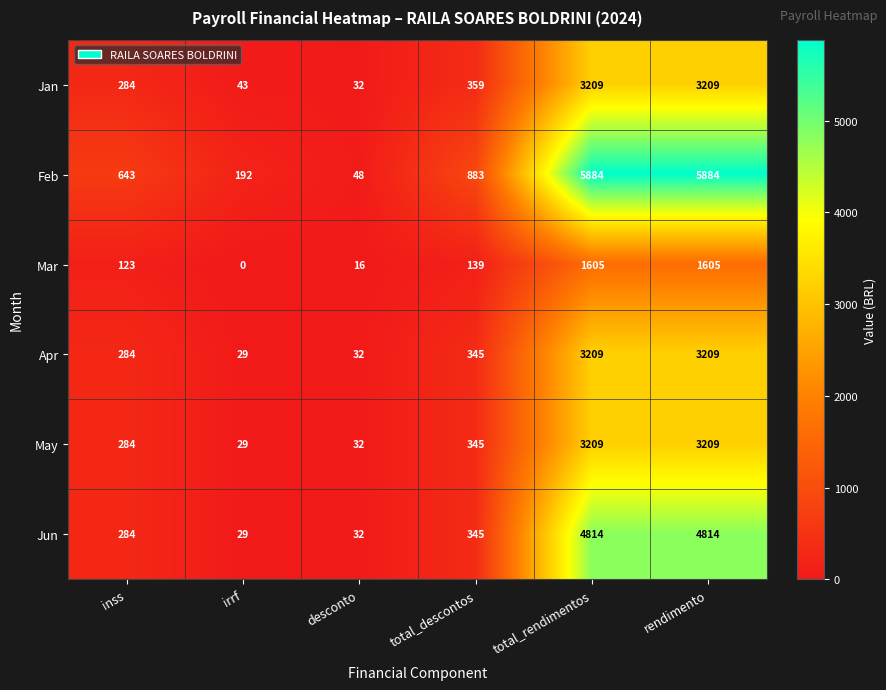

True or false: Mar has a value of 162 at inss.

False